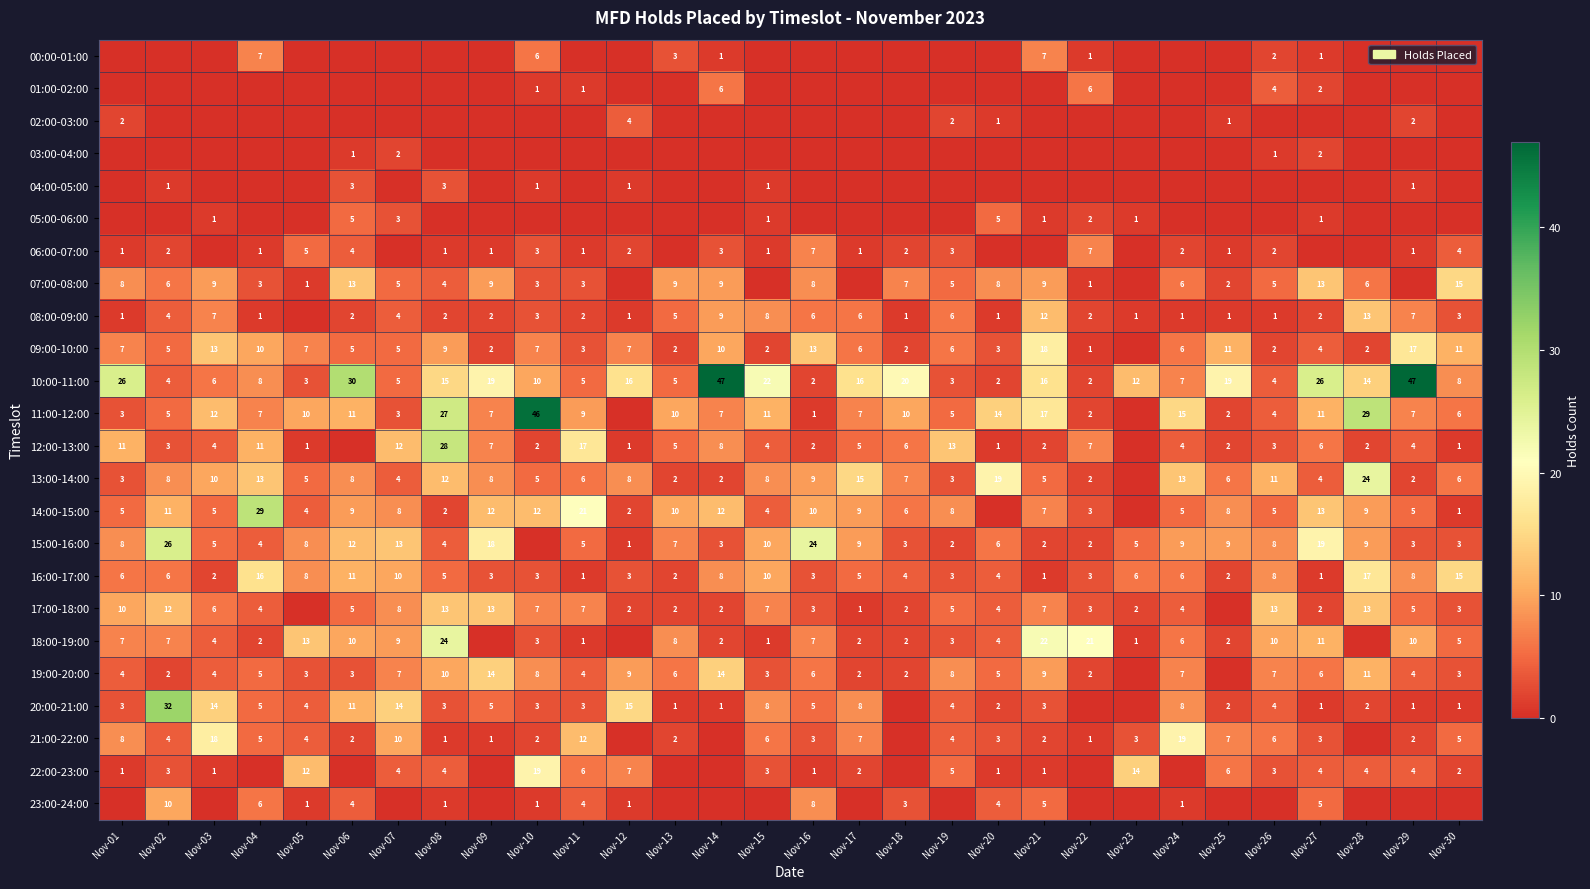

True or false: 15:00-16:00 has a value of 4 at Nov-26.

False